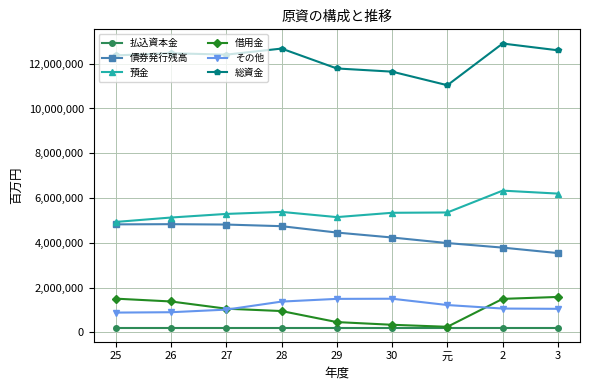

Which series has the largest total across all categories?

総資金